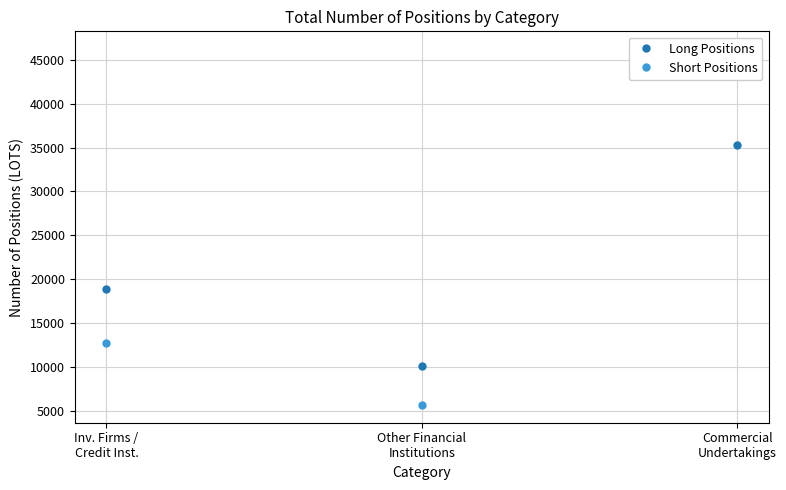

How many values in the Long Positions series are below 18850?

1